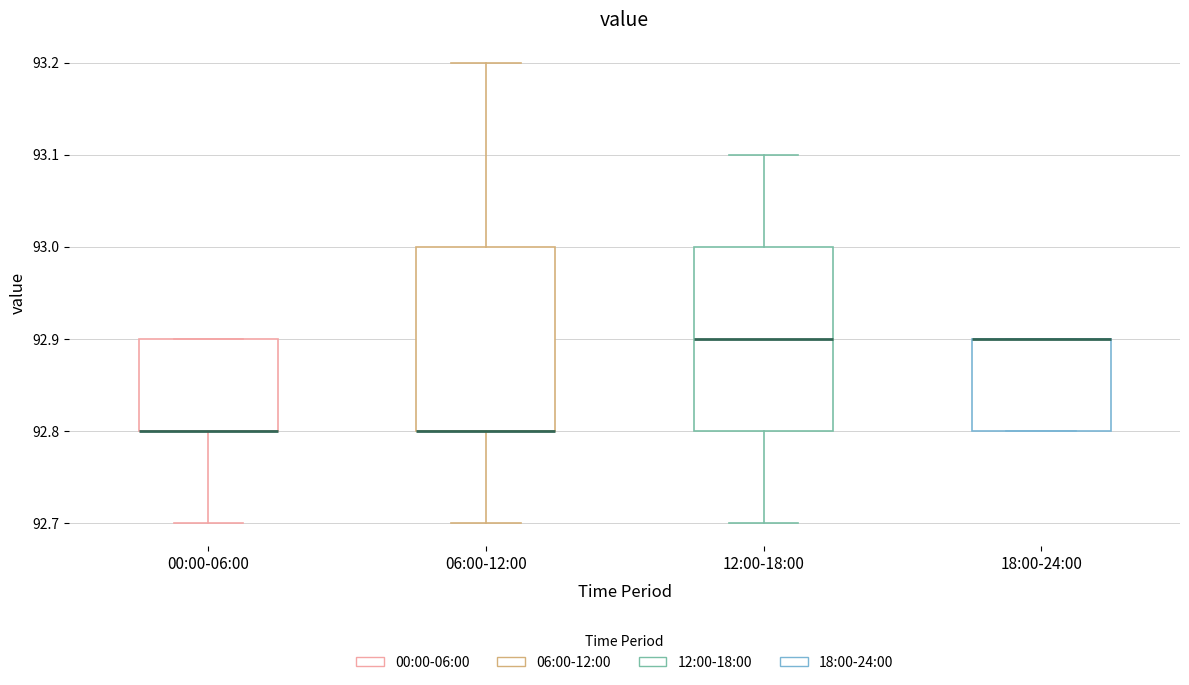

Reading left to right, read every box against the y-axis: the position of its median line, the range the box covers, and the ends of its whiskers. The values are not printed on the chart, so give them approximately, as read against the axis.

00:00-06:00: median 92.8 (drawn on the box's lower edge), box 92.8 to 92.9, whiskers 92.7 to 92.9
06:00-12:00: median 92.8 (drawn on the box's lower edge), box 92.8 to 93.0, whiskers 92.7 to 93.2
12:00-18:00: median 92.9, box 92.8 to 93.0, whiskers 92.7 to 93.1
18:00-24:00: median 92.9 (drawn on the box's upper edge), box 92.8 to 92.9, whiskers 92.8 to 92.9